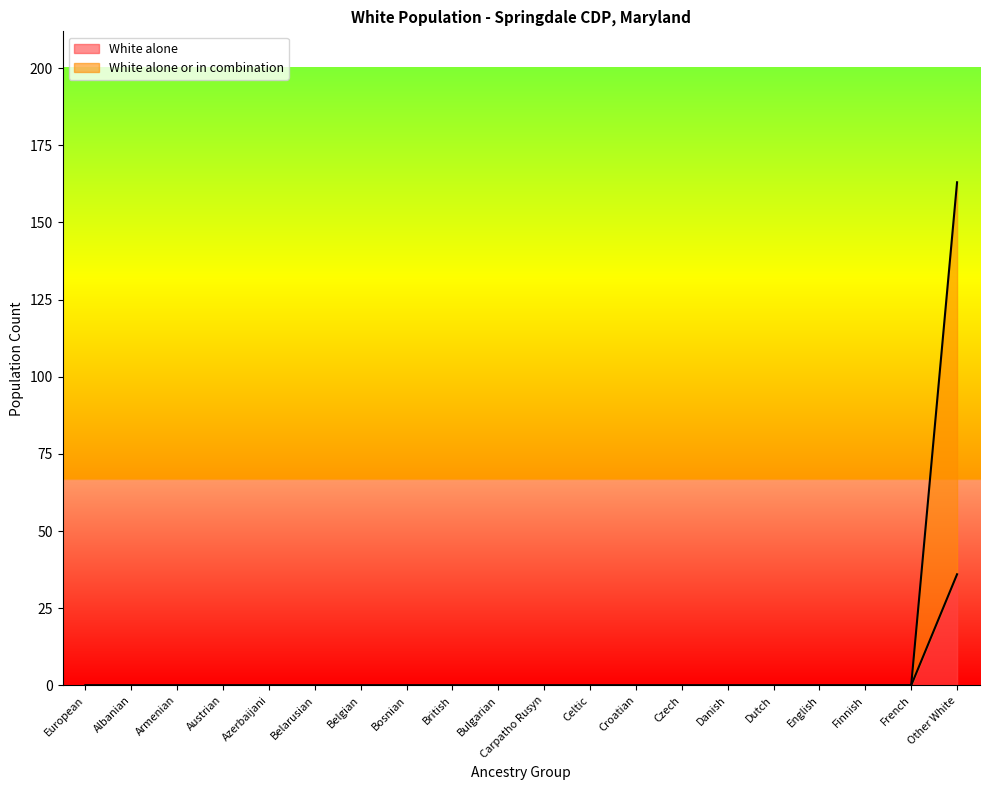

What is the label of the 20th point from the right?

European